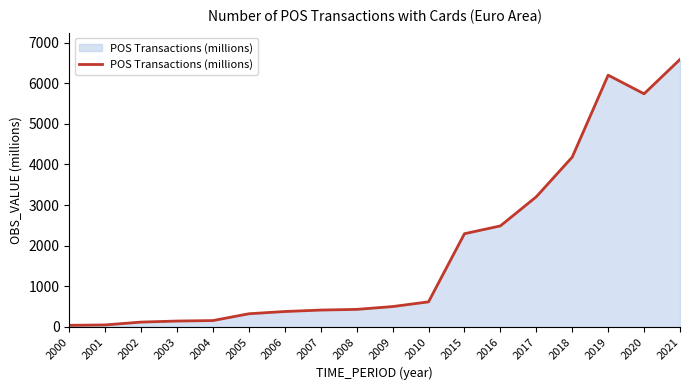

What is the greatest value displayed?

6588.0